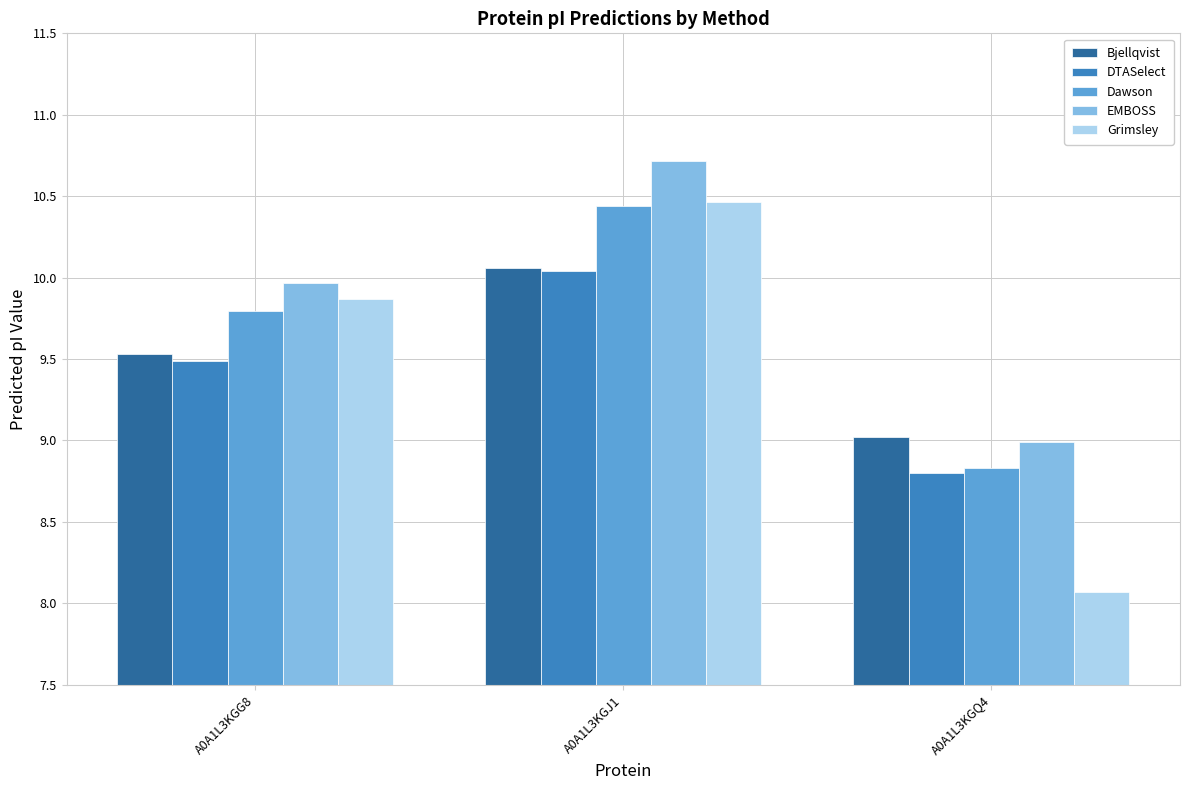

What position from the left is A0A1L3KGQ4?

3